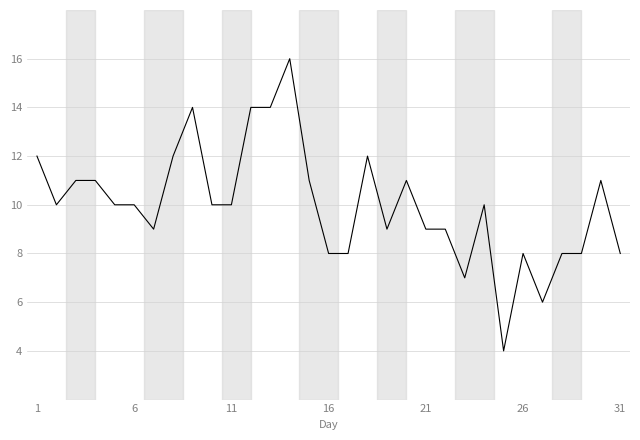

Reading right to left, transcribe all the data shown in this chart.

8	11	8	8	6	8	4	10	7	9	9	11	9	12	8	8	11	16	14	14	10	10	14	12	9	10	10	11	11	10	12